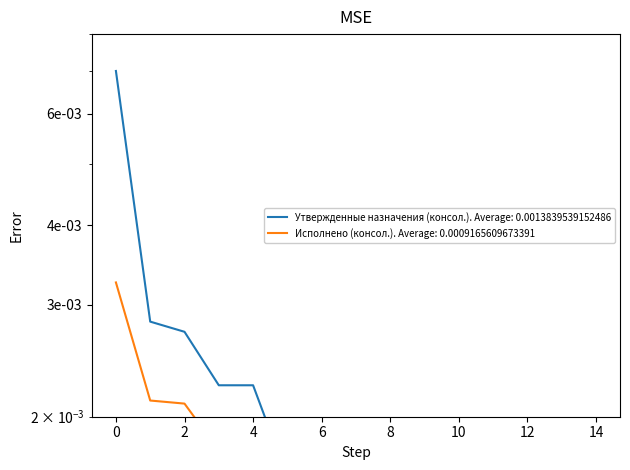

What are all the series names shown in the legend?

Утвержденные назначения (консол.), Исполнено (консол.)